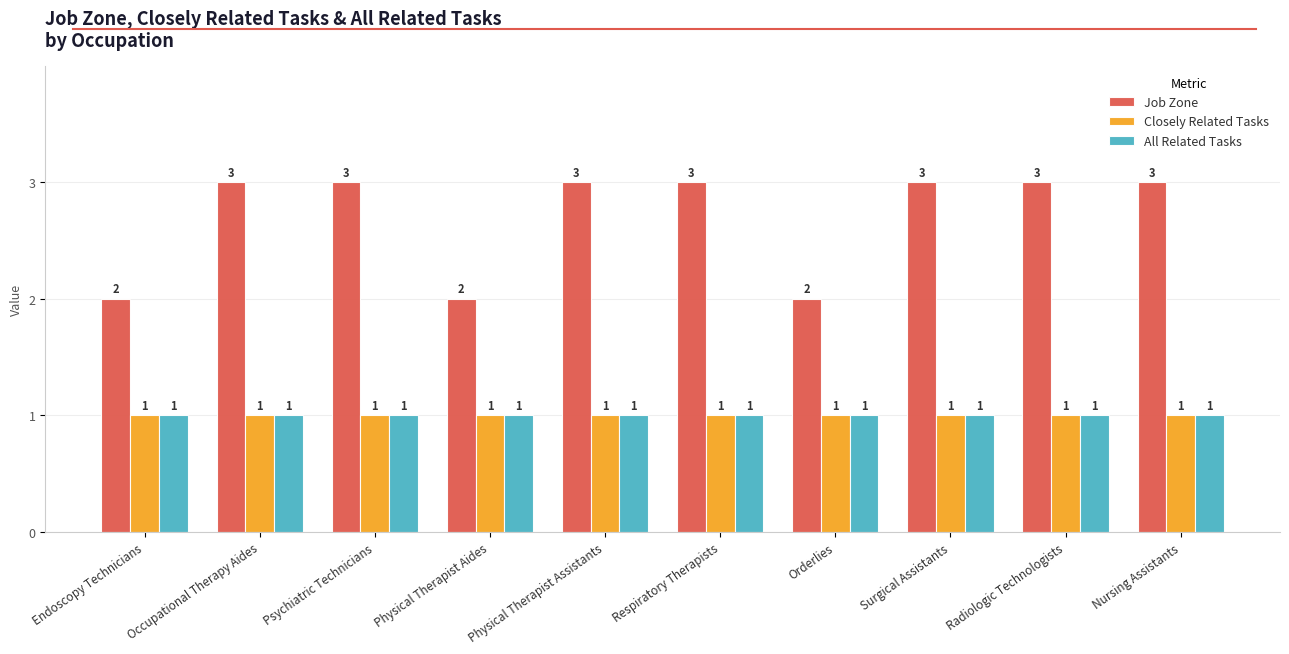

What is the label of the 7th bar from the left?

Orderlies